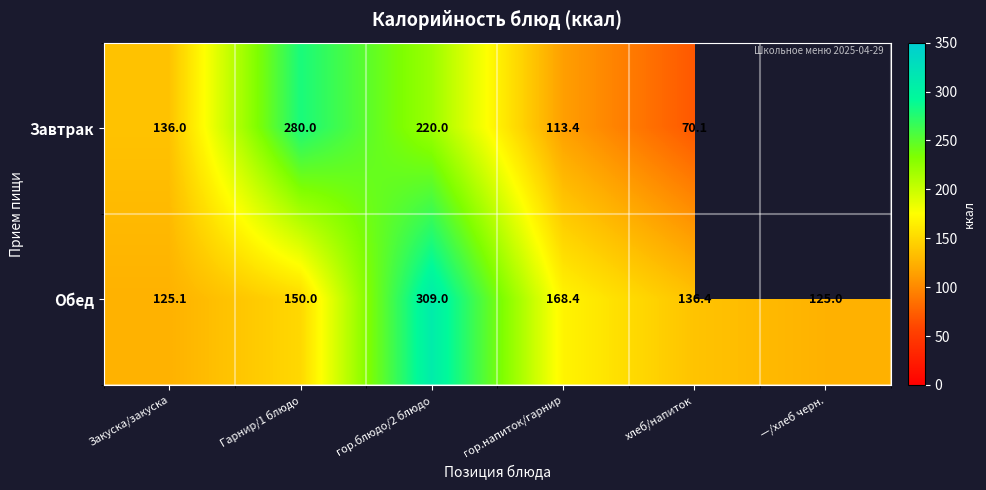

How many data points does each series have?

6